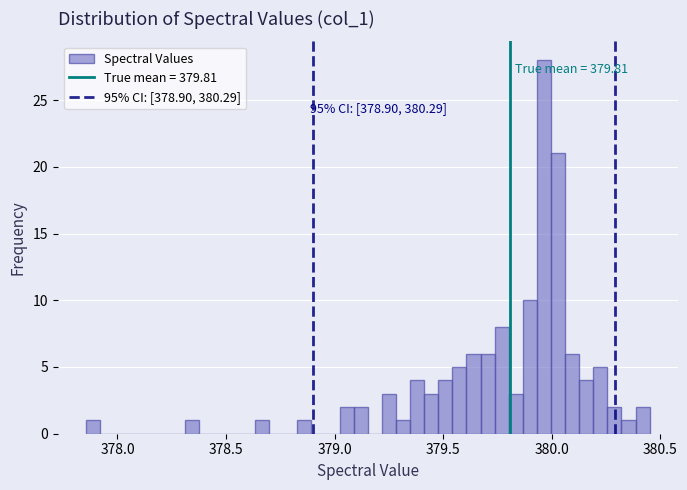

Read against the x-axis, roughly where is the centre of the tallest bar?

379.95